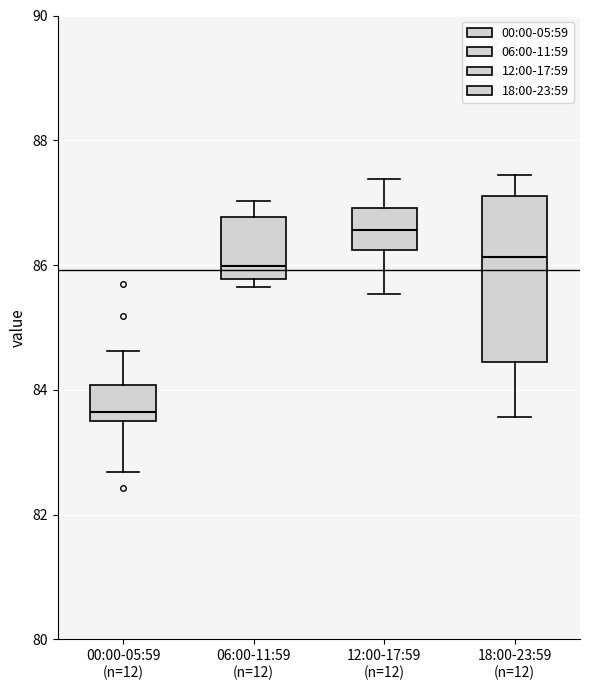

Which box is the tallest, from its lower edge to its upper edge?

18:00-23:59 (n=12)